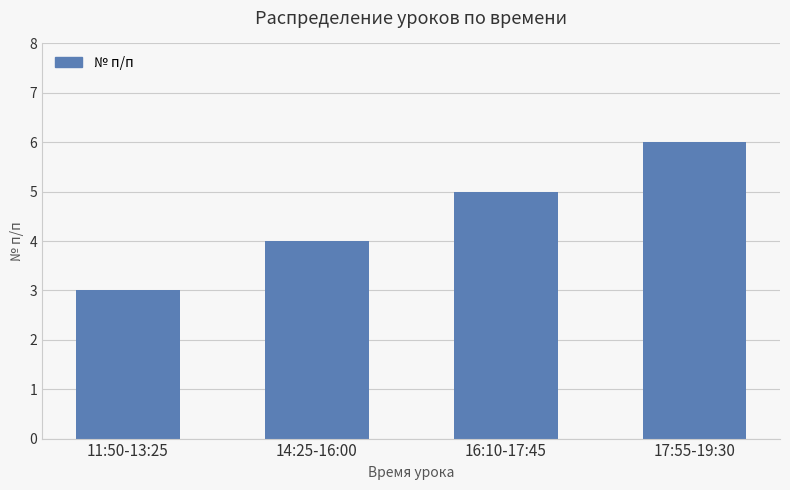

What is the label of the 4th bar from the left?

17:55-19:30